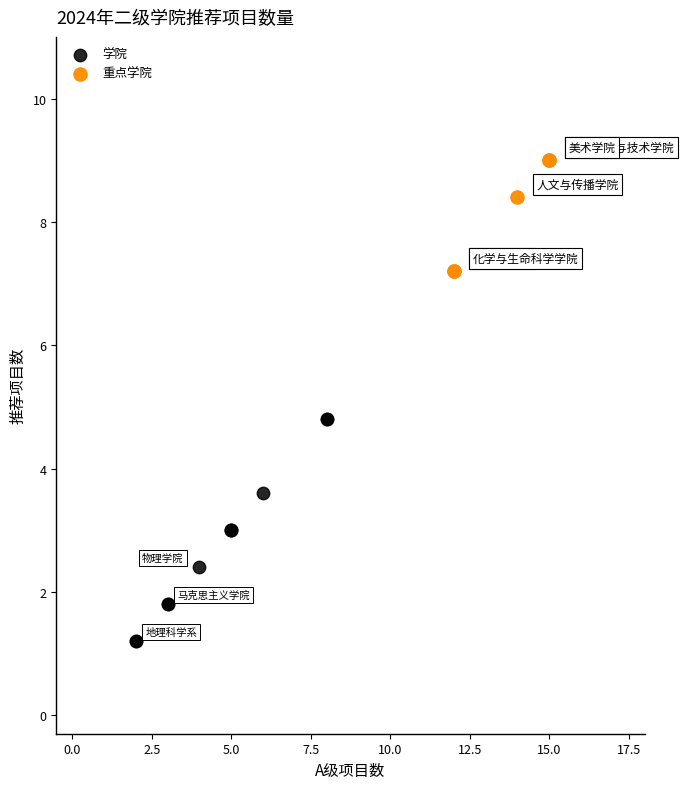

Which series reaches the maximum Y coordinate?

重点学院